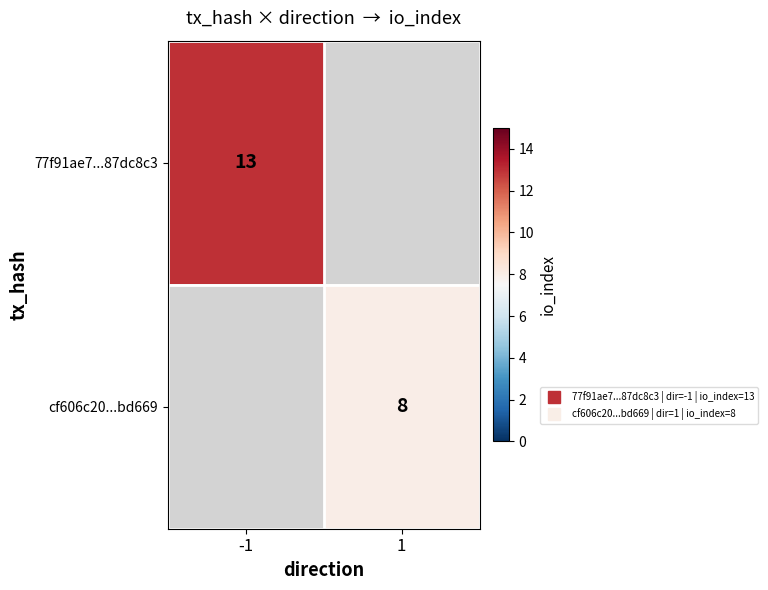

What is the maximum value shown in the chart?

13.0